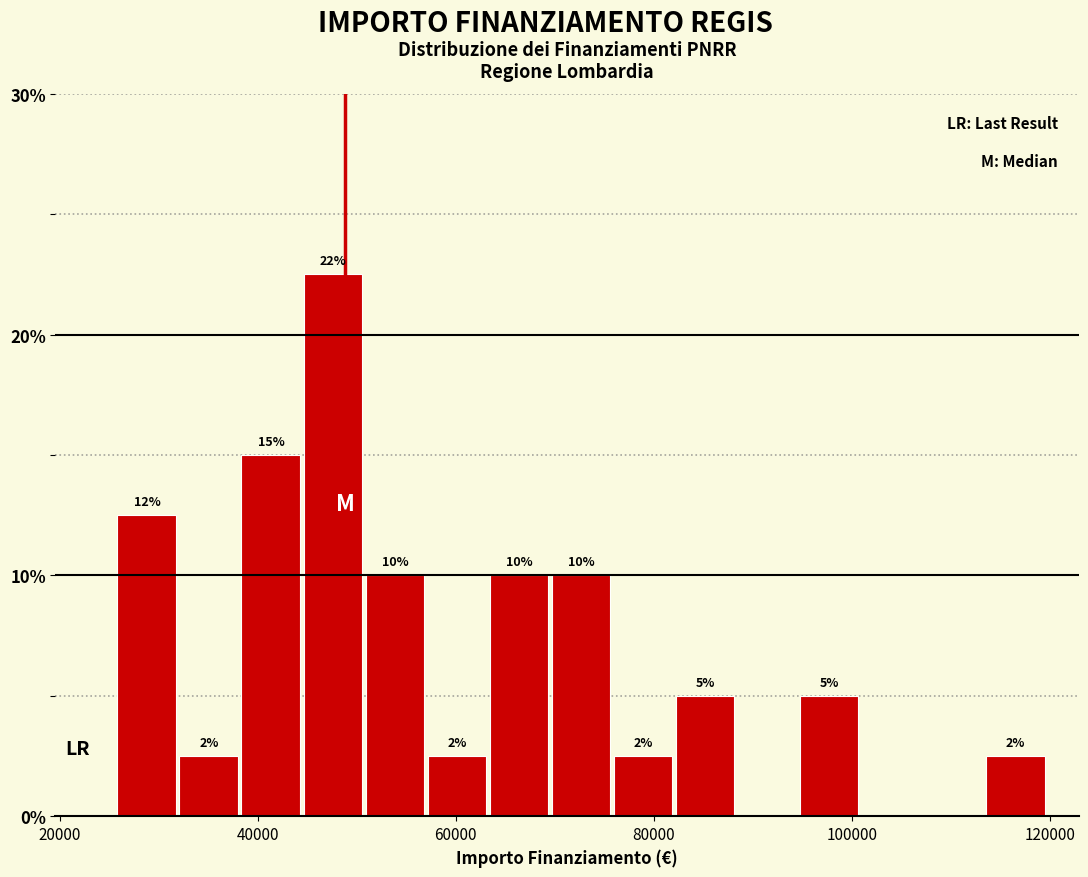

Read against the x-axis, roughly where is the centre of the tallest bar?

48000